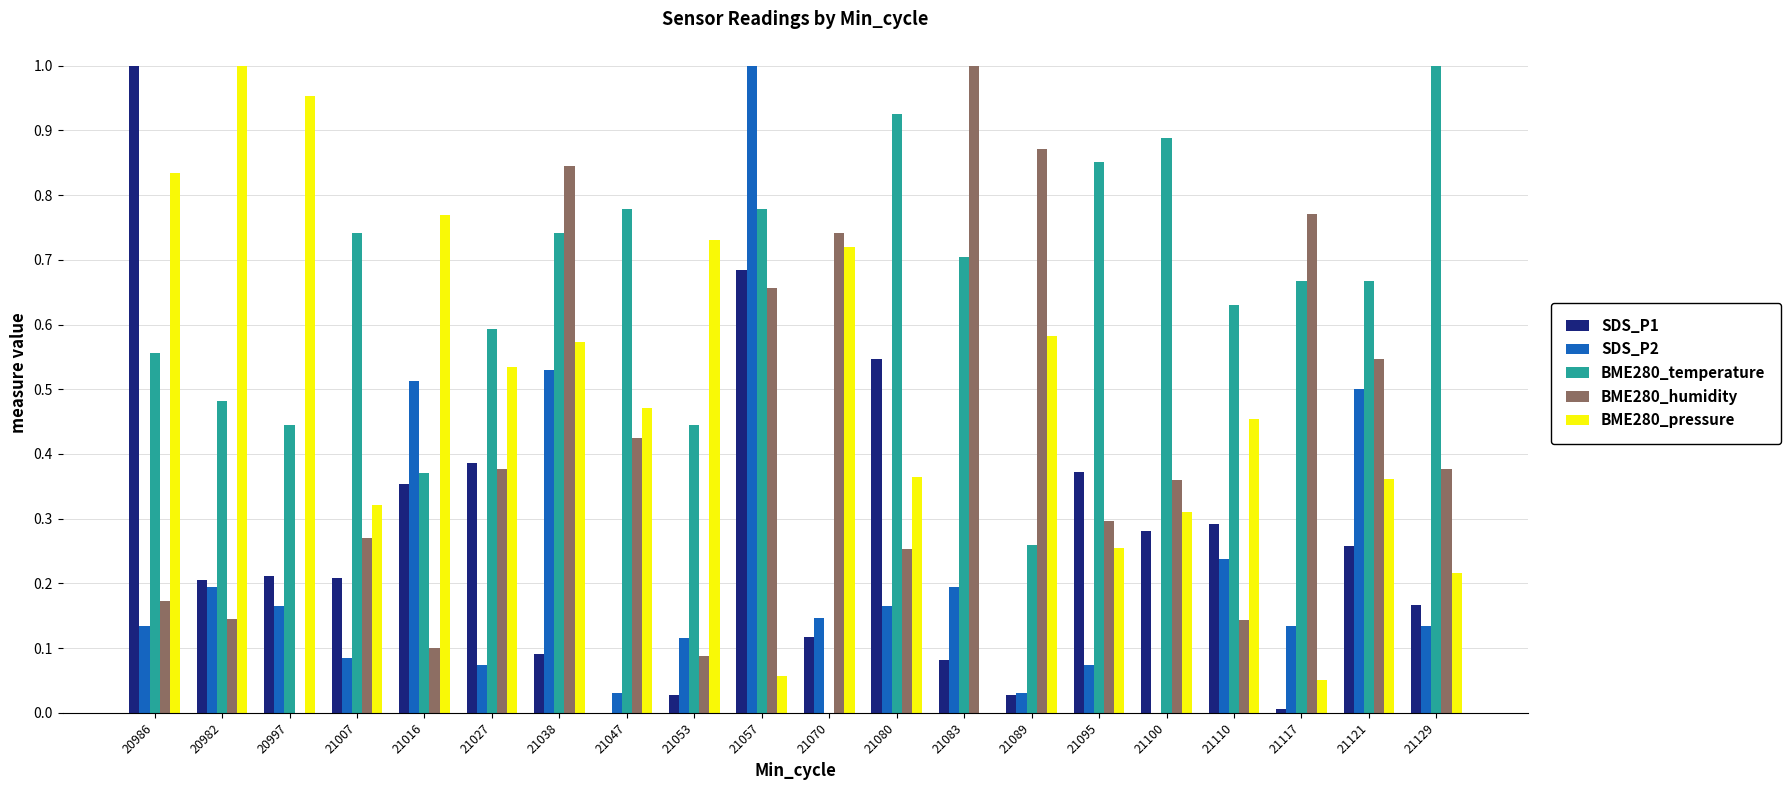

How many groups of bars are there?

20